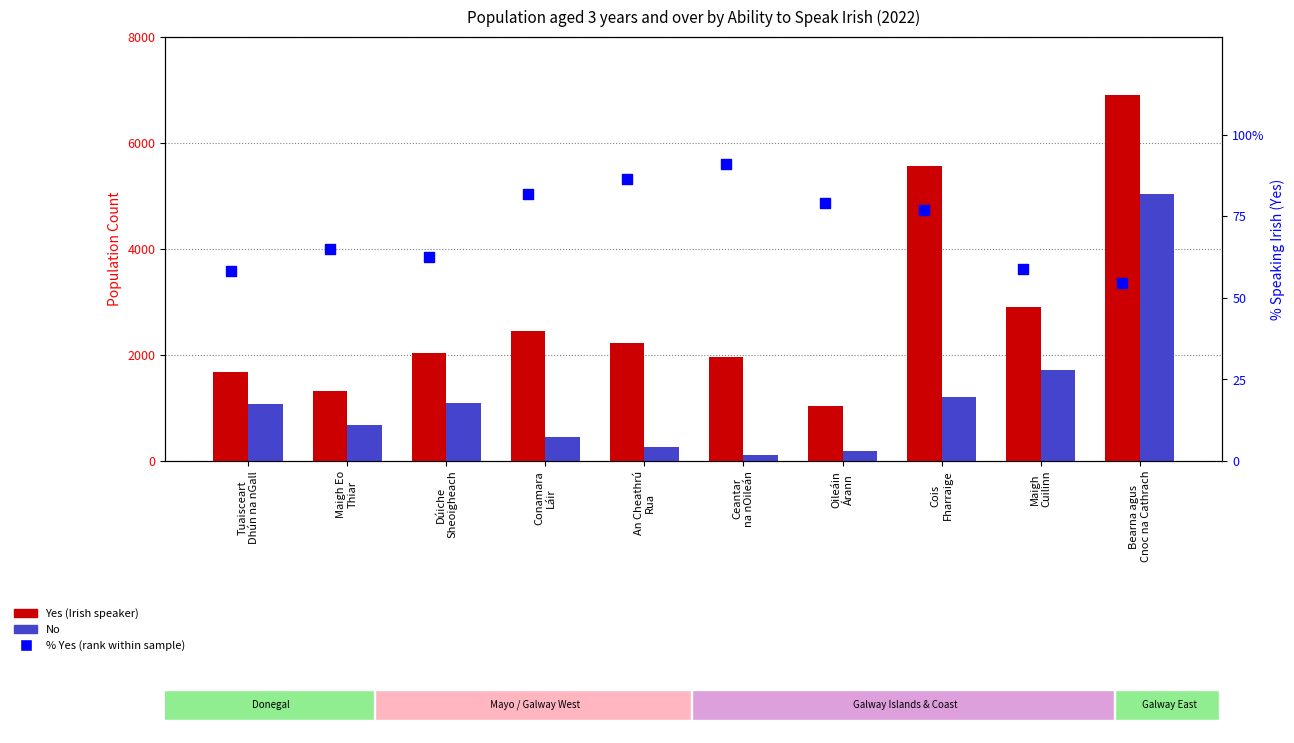

Which series has the largest total across all categories?

Yes